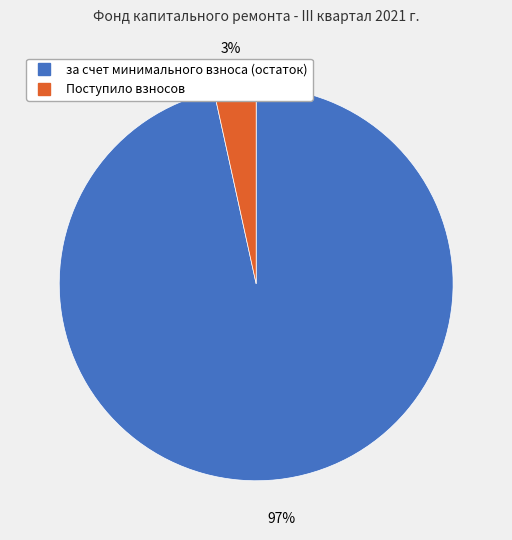

True or false: за счет минимального взноса (остаток) accounts for 87% of the total.

False